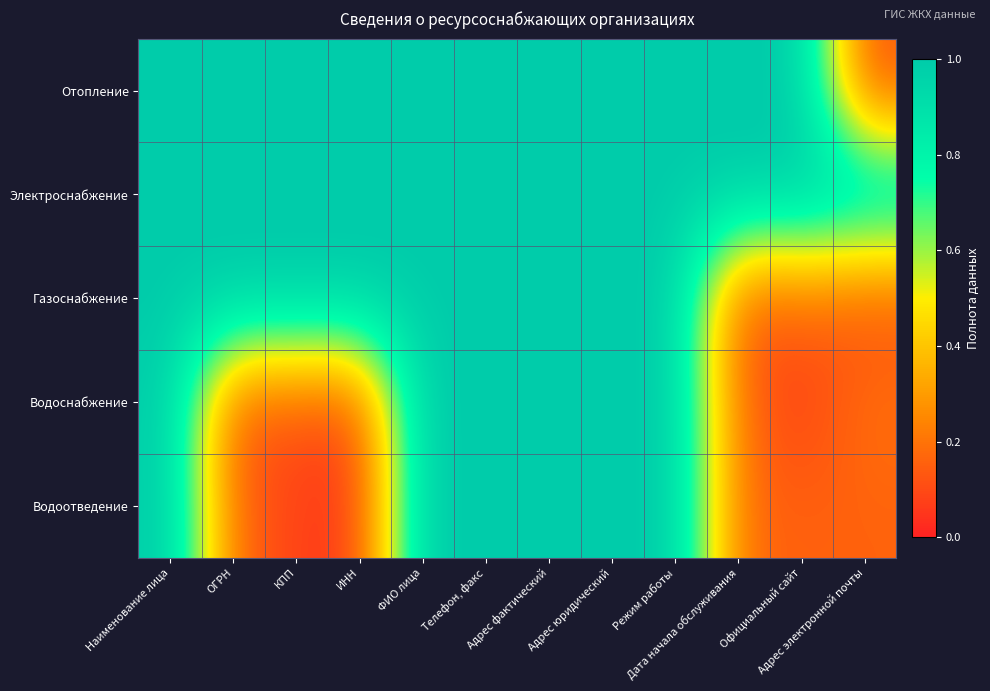

Reading left to right, extract all data points from this chart.

Отопление: Наименование лица=1.0	ОГРН=1.0	КПП=1.0	ИНН=1.0	ФИО лица=1.0	Телефон, факс=1.0	Адрес фактический=1.0	Адрес юридический=1.0	Режим работы=1.0	Дата начала обслуживания=1.0	Официальный сайт=1.0	Адрес электронной почты=0.1
Электроснабжение: Наименование лица=1.0	ОГРН=1.0	КПП=1.0	ИНН=1.0	ФИО лица=1.0	Телефон, факс=1.0	Адрес фактический=1.0	Адрес юридический=1.0	Режим работы=1.0	Дата начала обслуживания=1.0	Официальный сайт=1.0	Адрес электронной почты=1.0
Газоснабжение: Наименование лица=1.0	ОГРН=1.0	КПП=1.0	ИНН=1.0	ФИО лица=1.0	Телефон, факс=1.0	Адрес фактический=1.0	Адрес юридический=1.0	Режим работы=1.0	Дата начала обслуживания=0.1	Официальный сайт=0.2	Адрес электронной почты=0.1
Водоснабжение: Наименование лица=1.0	ОГРН=0.1	КПП=0.1	ИНН=0.1	ФИО лица=1.0	Телефон, факс=1.0	Адрес фактический=1.0	Адрес юридический=1.0	Режим работы=1.0	Дата начала обслуживания=0.2	Официальный сайт=0.1	Адрес электронной почты=0.2
Водоотведение: Наименование лица=1.0	ОГРН=0.2	КПП=0.1	ИНН=0.1	ФИО лица=1.0	Телефон, факс=1.0	Адрес фактический=1.0	Адрес юридический=1.0	Режим работы=1.0	Дата начала обслуживания=0.2	Официальный сайт=0.2	Адрес электронной почты=0.2